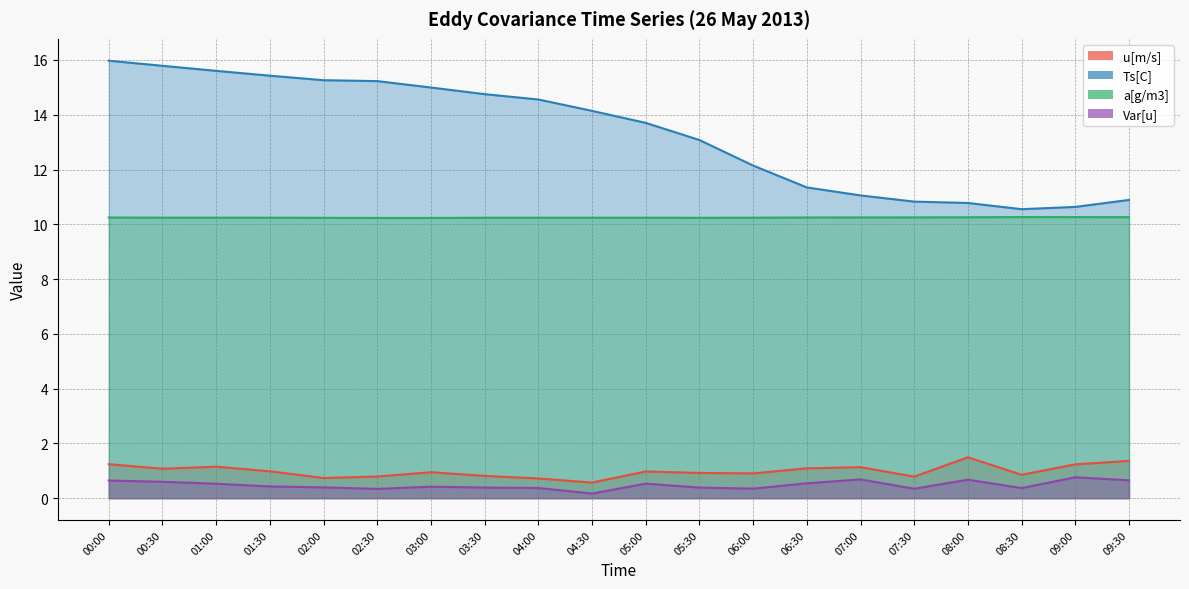

True or false: Ts[C] and Var[u] cross at least once.

False